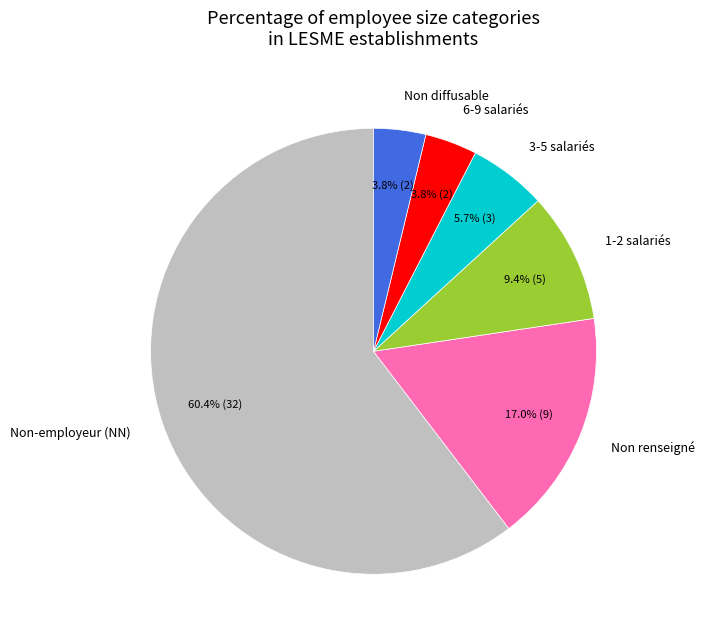

Which category has the biggest portion of the pie?

Non-employeur (NN)